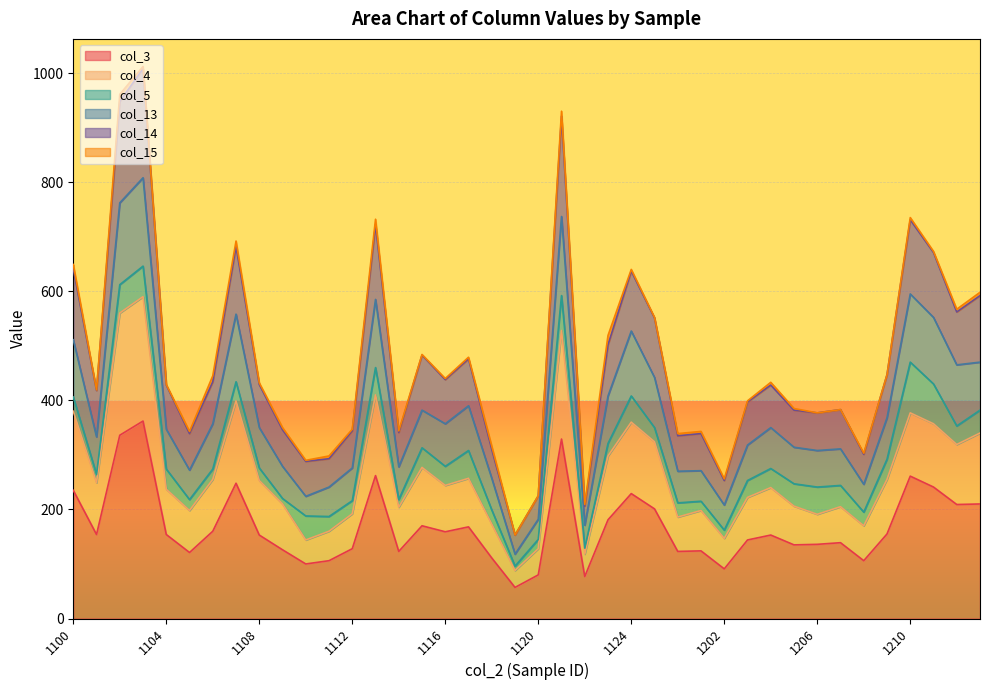

Which category has the highest value across all series?

1103